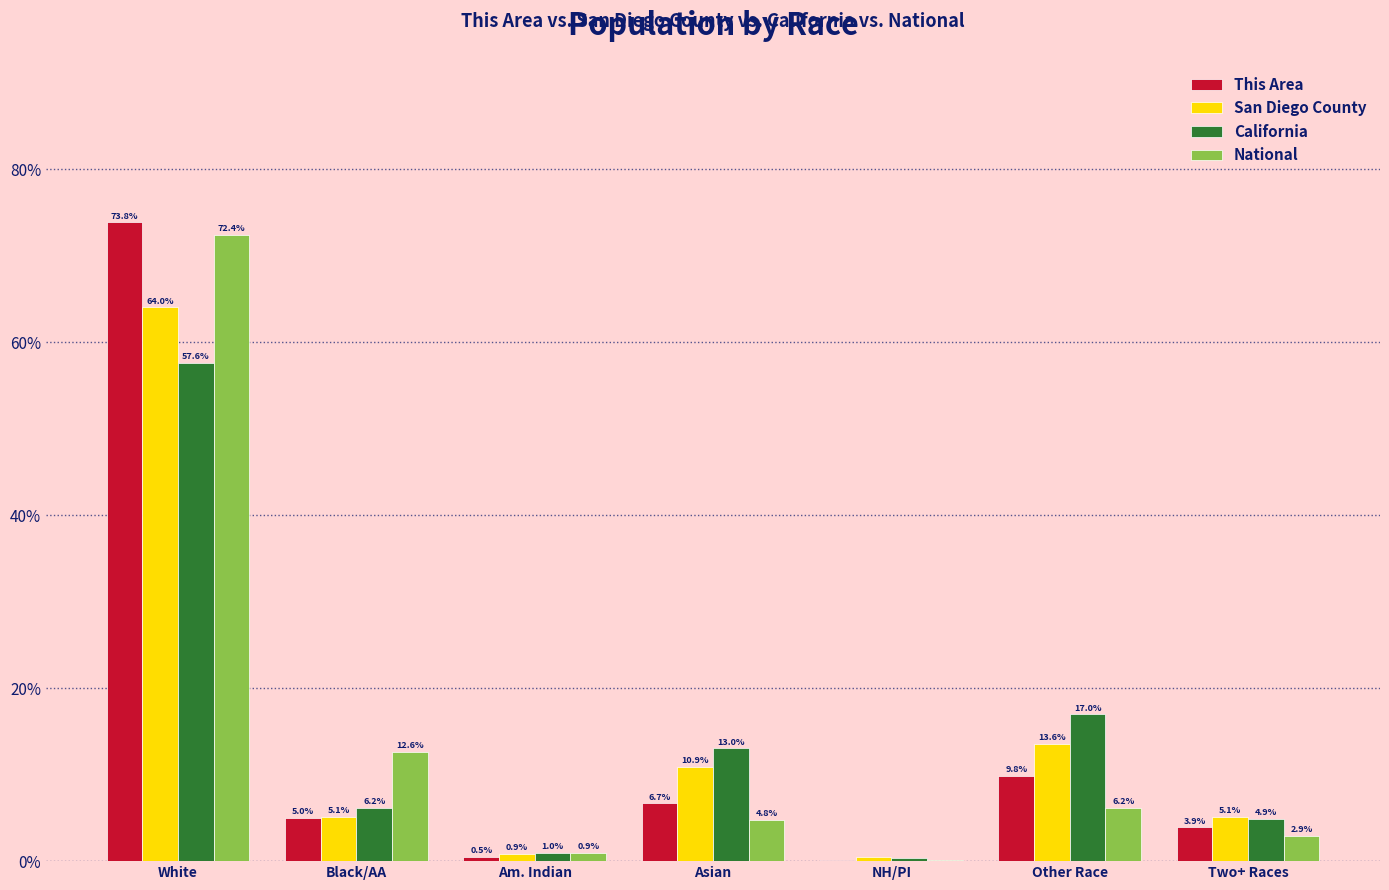

How many groups of bars are there?

7